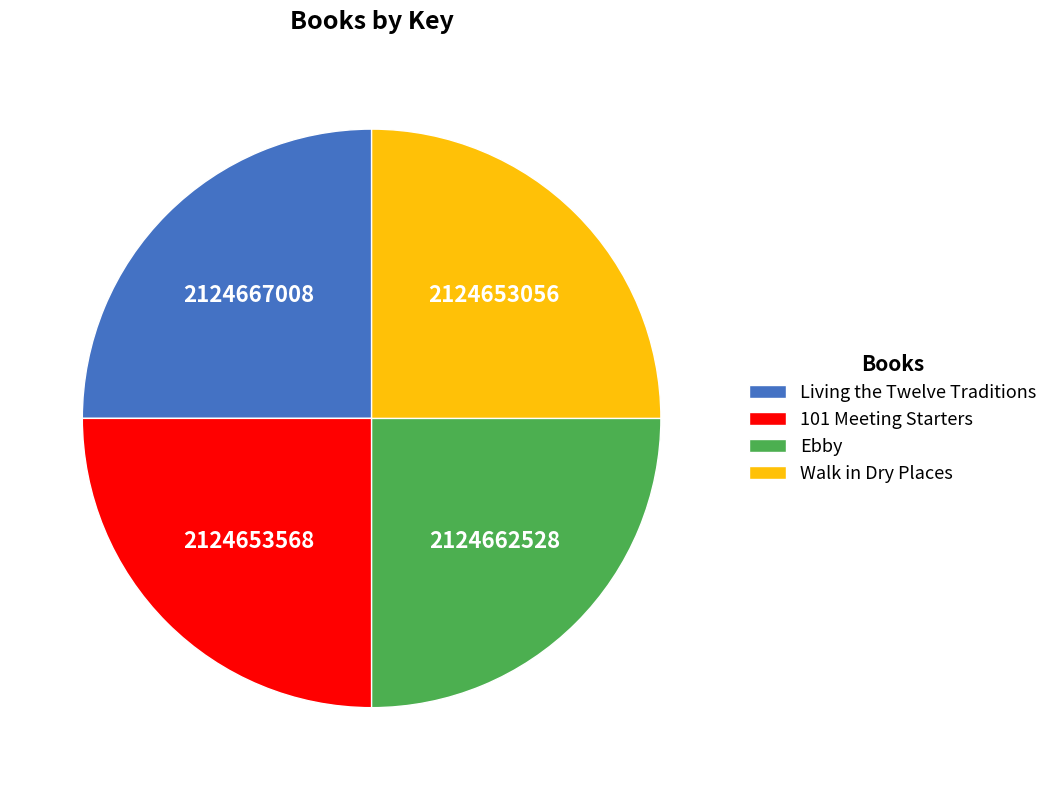

Approximately how many times larger is the value at 101 Meeting Starters compared to Ebby?

1.0